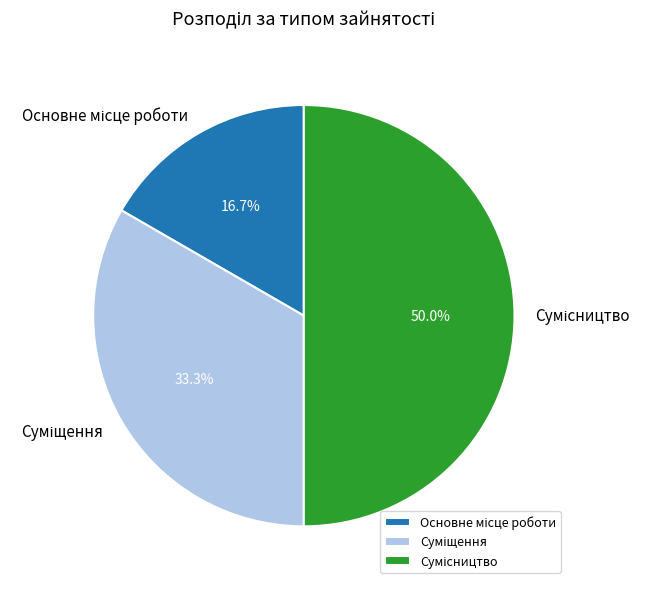

Which category has the smallest portion of the pie?

Основне місце роботи